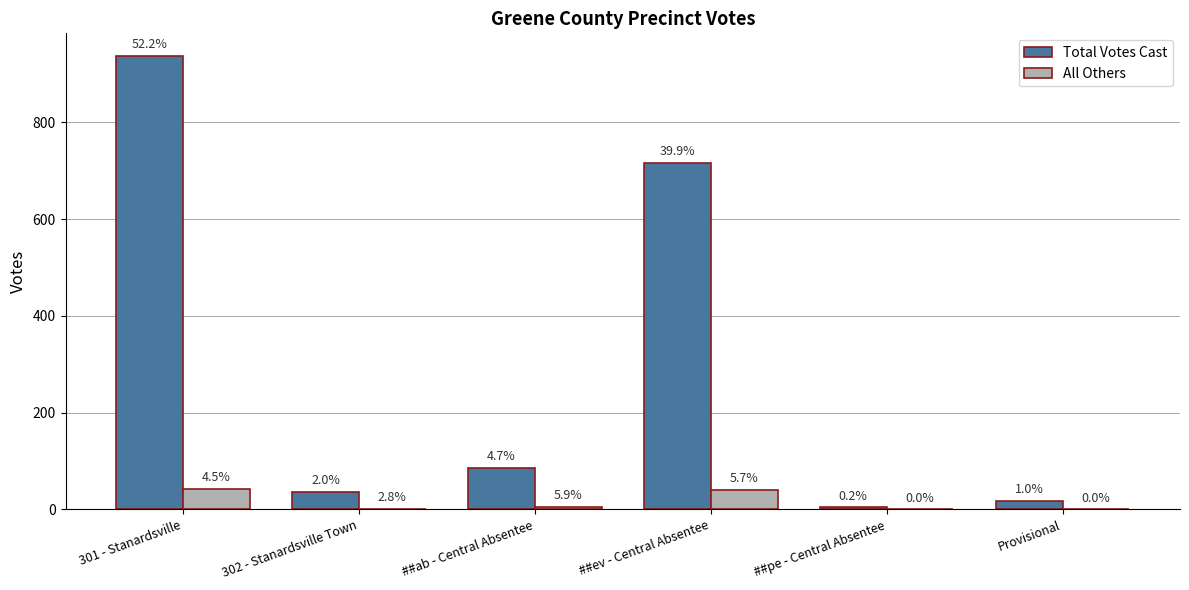

What is the average value of the Total Votes Cast series?

299